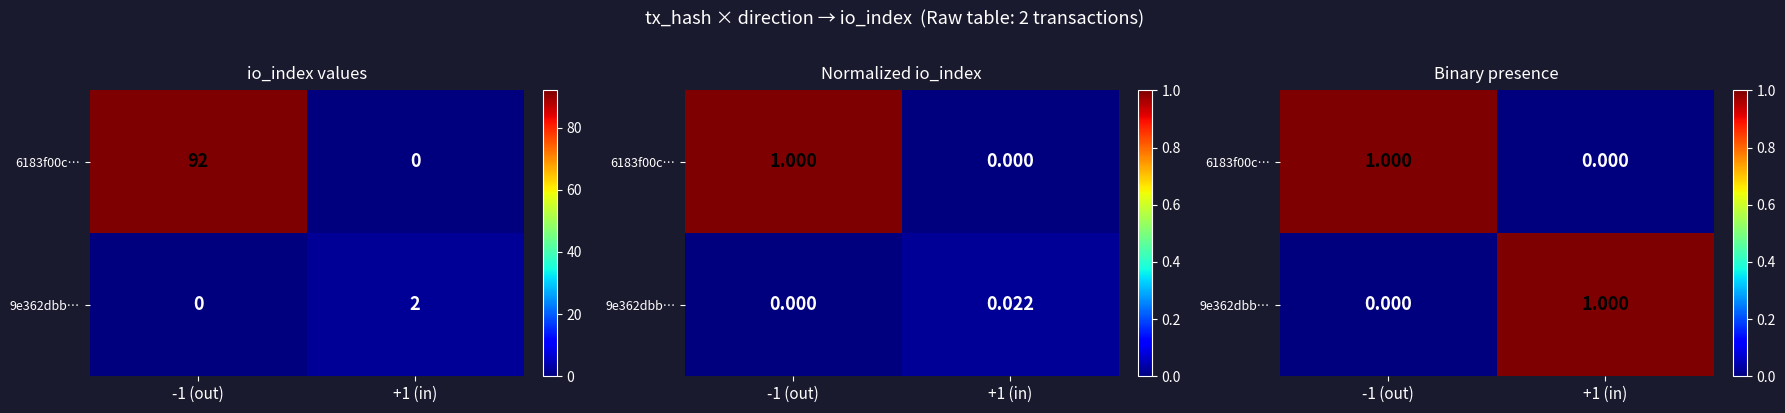

At +1 (in), list the series in order from largest to smallest.

9e362dbb…, 6183f00c…